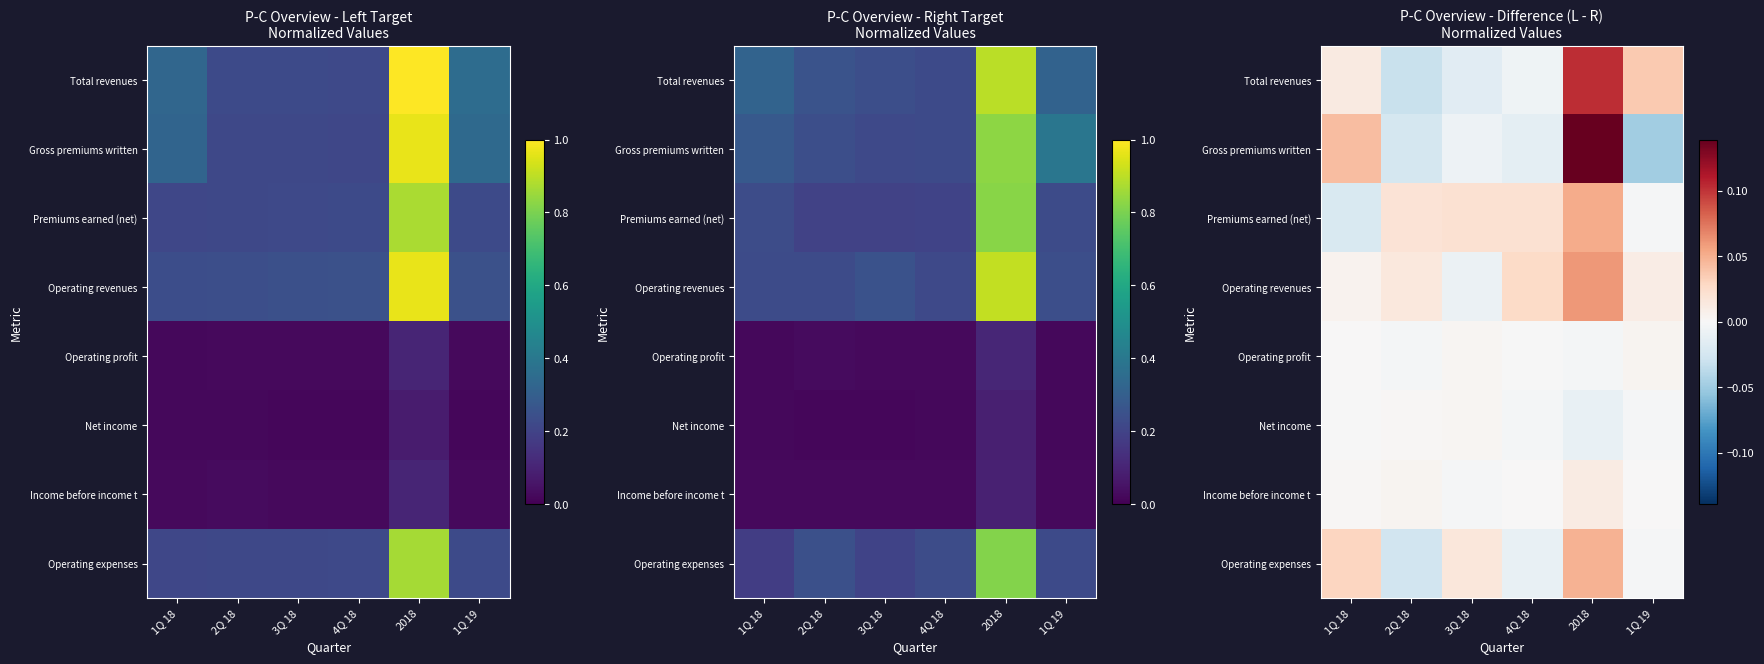

At how many categories does at least one series exceed 0?

6